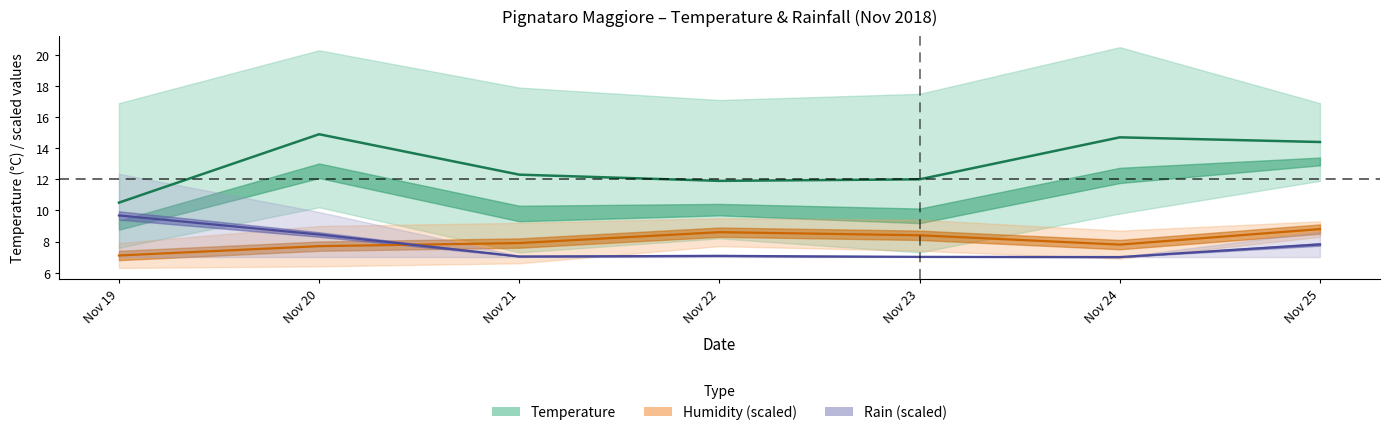

What is the difference between the highest and lowest values at Nov 23?

5.0